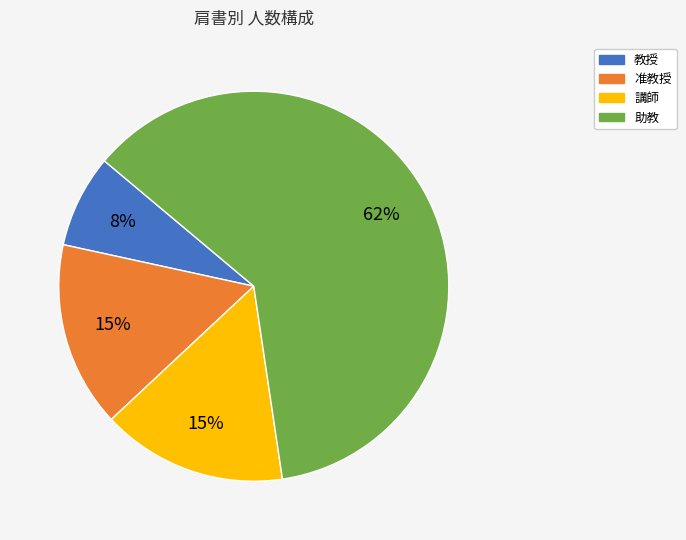

To the nearest percent, what is the average slice percentage?

25%